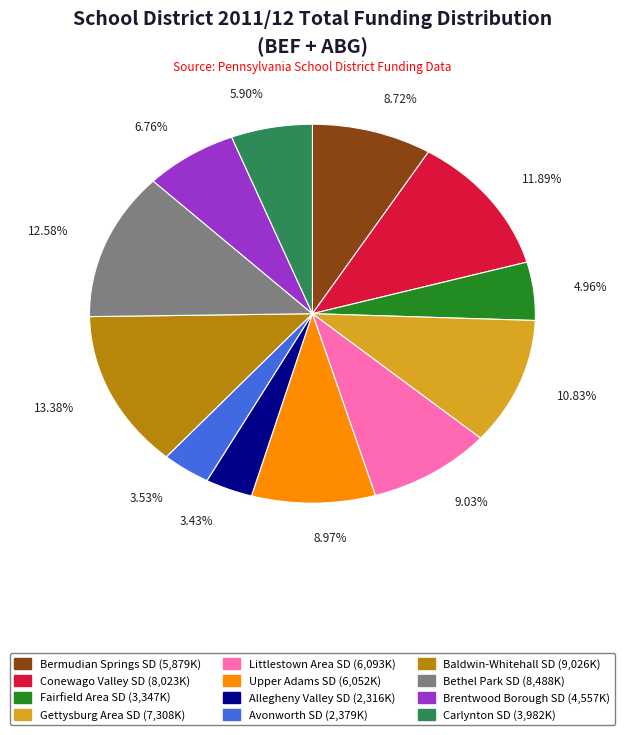

Approximately how many times larger is the value at Allegheny Valley SD compared to Brentwood Borough SD?

0.5